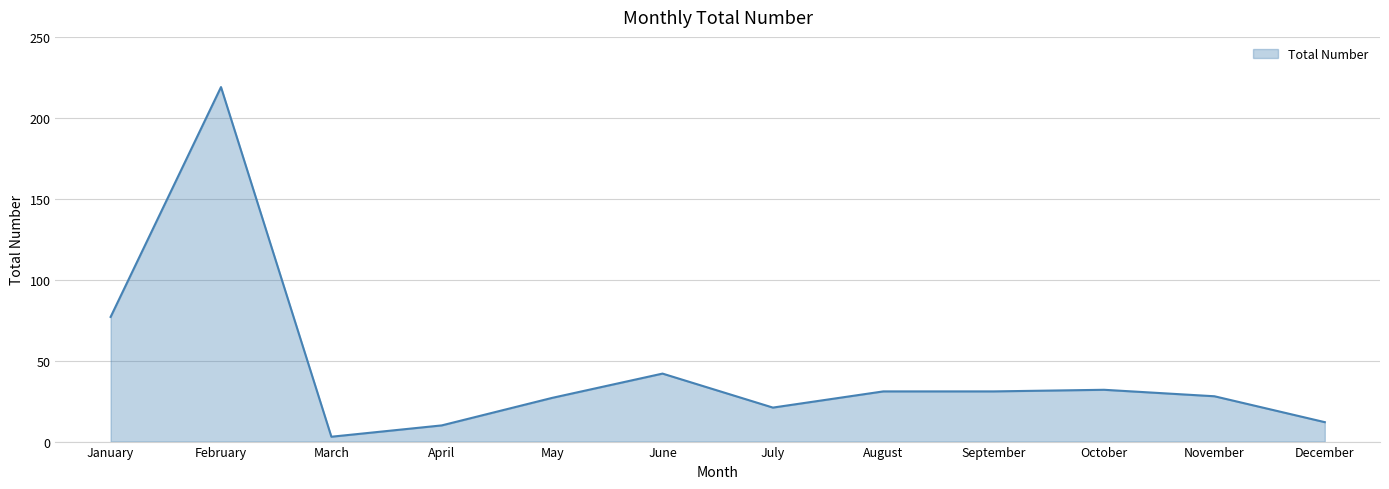

At which category does the data reach its first local peak?

February